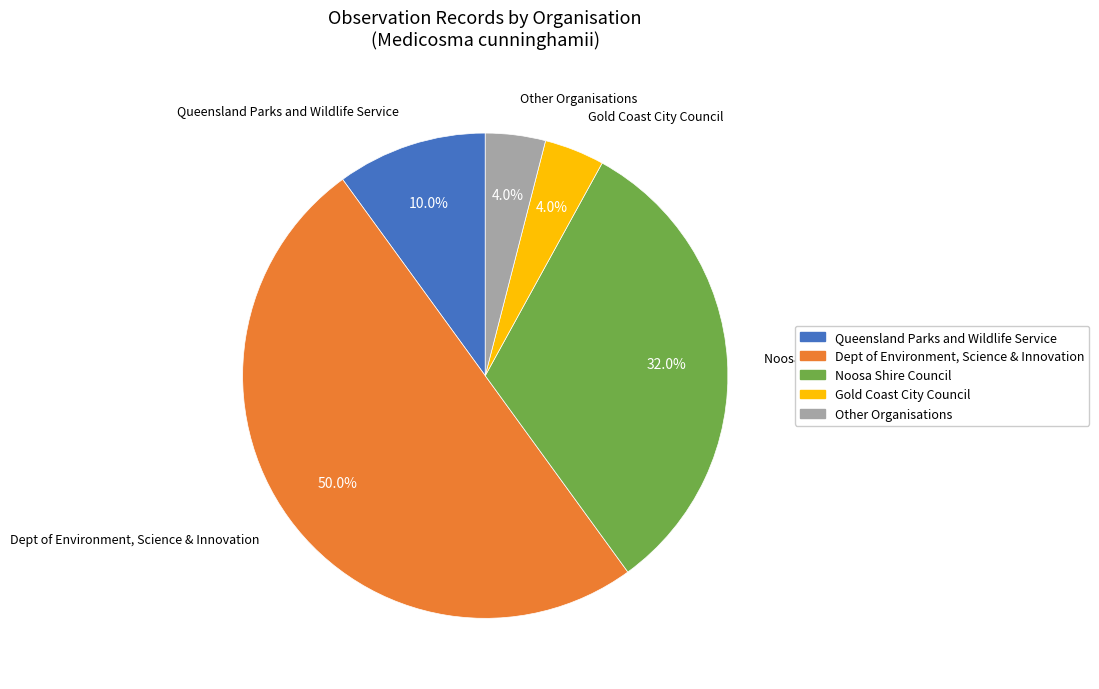

What is the largest slice in the pie chart?

Dept of Environment, Science & Innovation